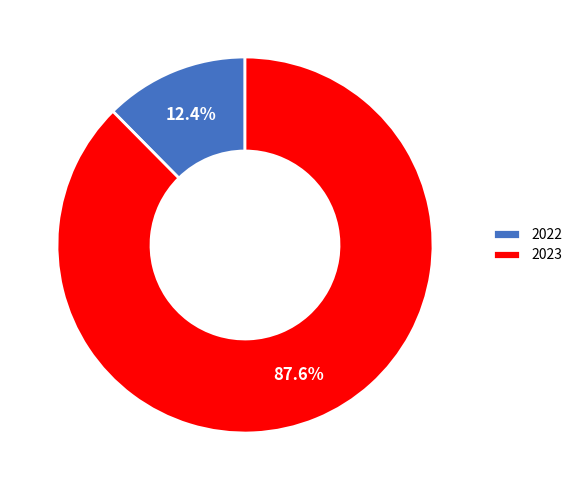

Which category has the biggest portion of the pie?

2023